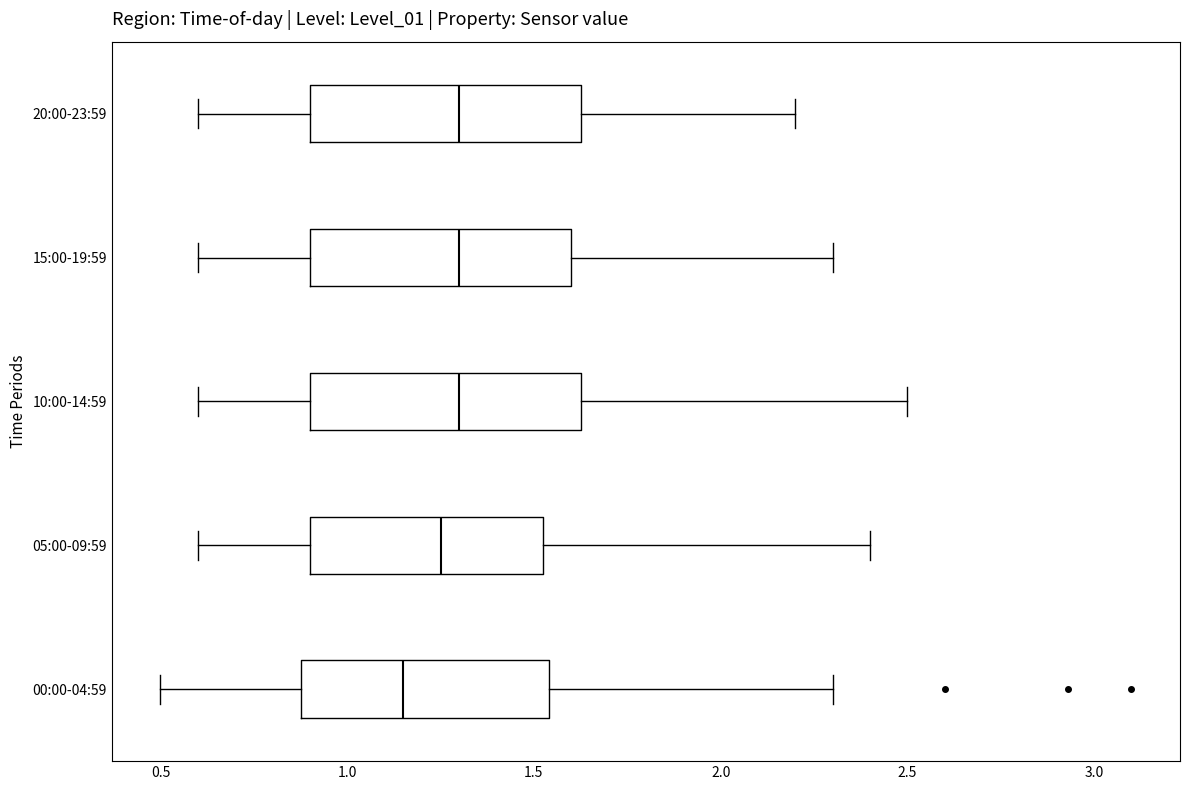

Where is the right edge of the box for 15:00-19:59 on the x-axis? The values are not printed on the chart, so give them approximately, as read against the axis.

1.60